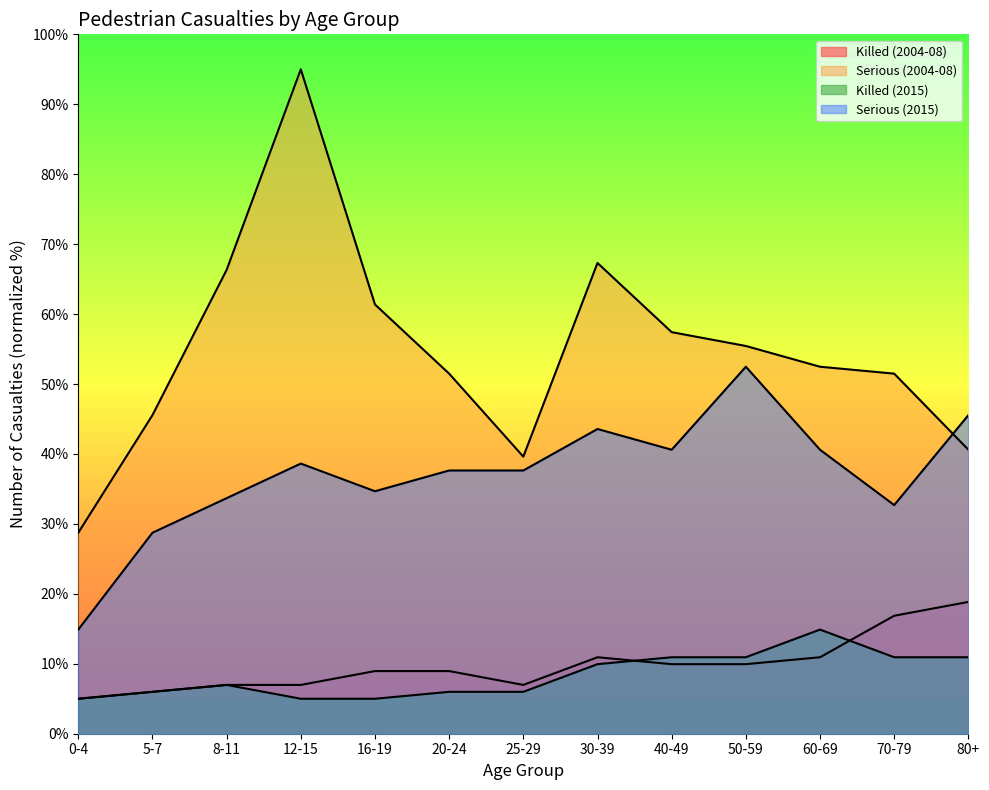

Which series has the largest total across all categories?

Serious (2004-08)